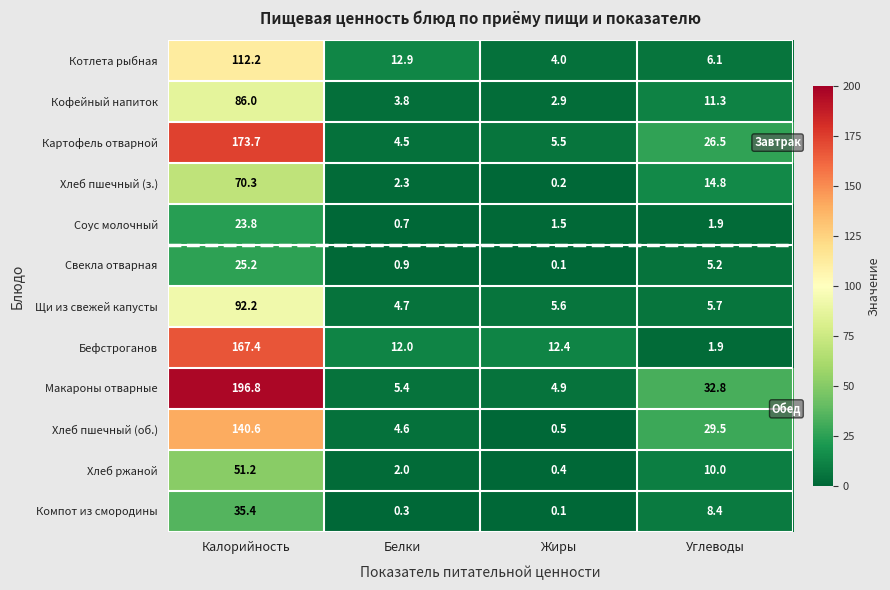

Rank the series by their maximum value, from lowest to highest.

Соус молочный, Свекла отварная, Компот из смородины, Хлеб ржаной, Хлеб пшечный (з.), Кофейный напиток, Щи из свежей капусты, Котлета рыбная, Хлеб пшечный (об.), Бефстроганов, Картофель отварной, Макароны отварные